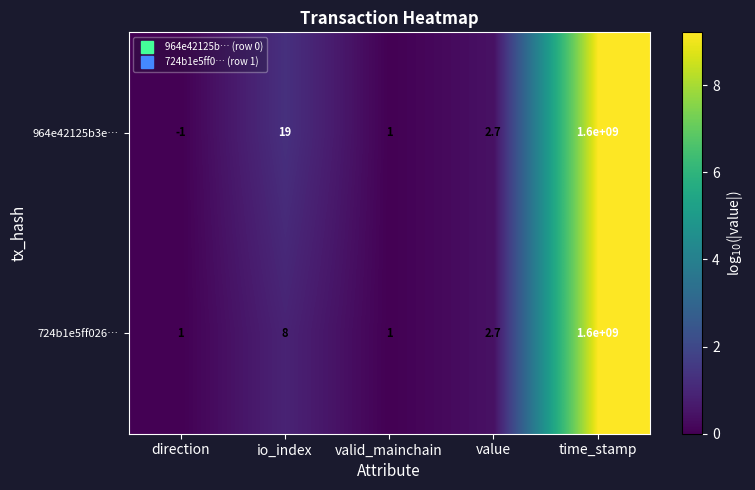

Which series has the largest total across all categories?

964e42125b3e…